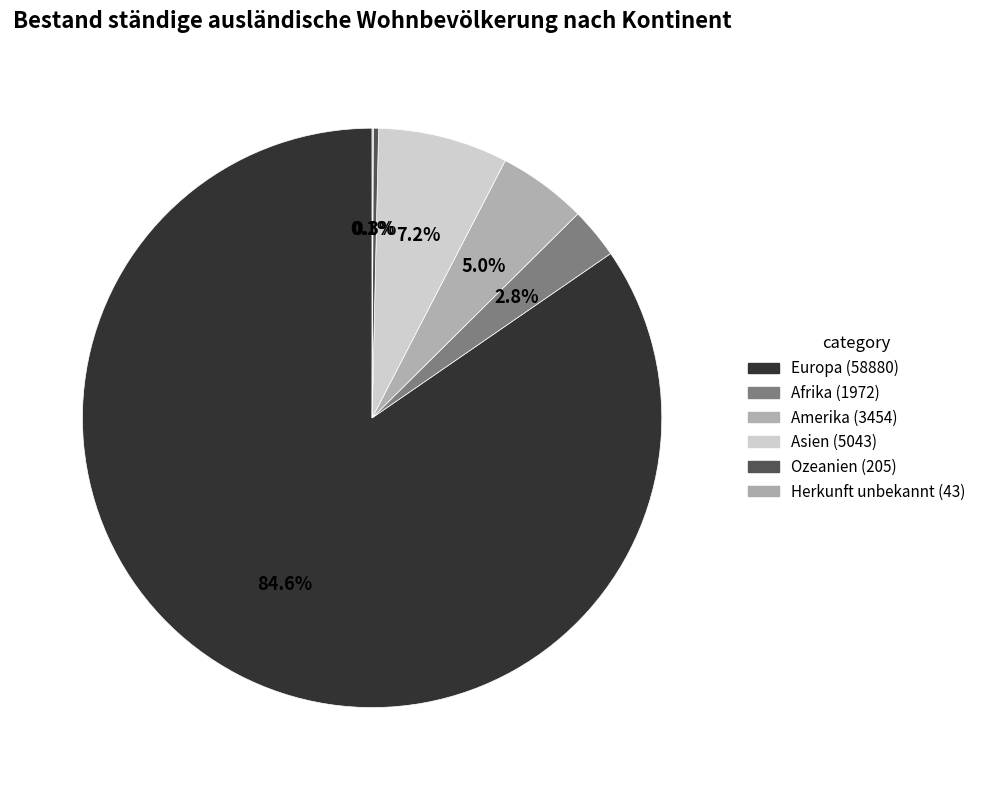

Is there any slice that represents more than half of the pie?

Yes